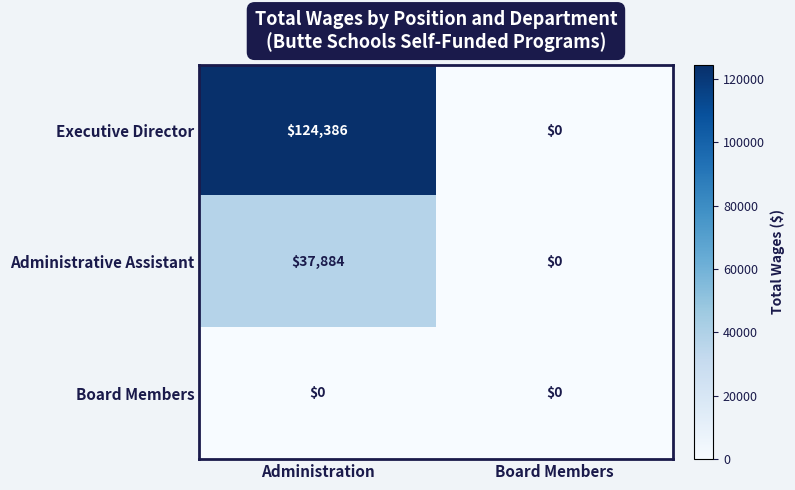

At which label does Executive Director reach its peak?

Administration